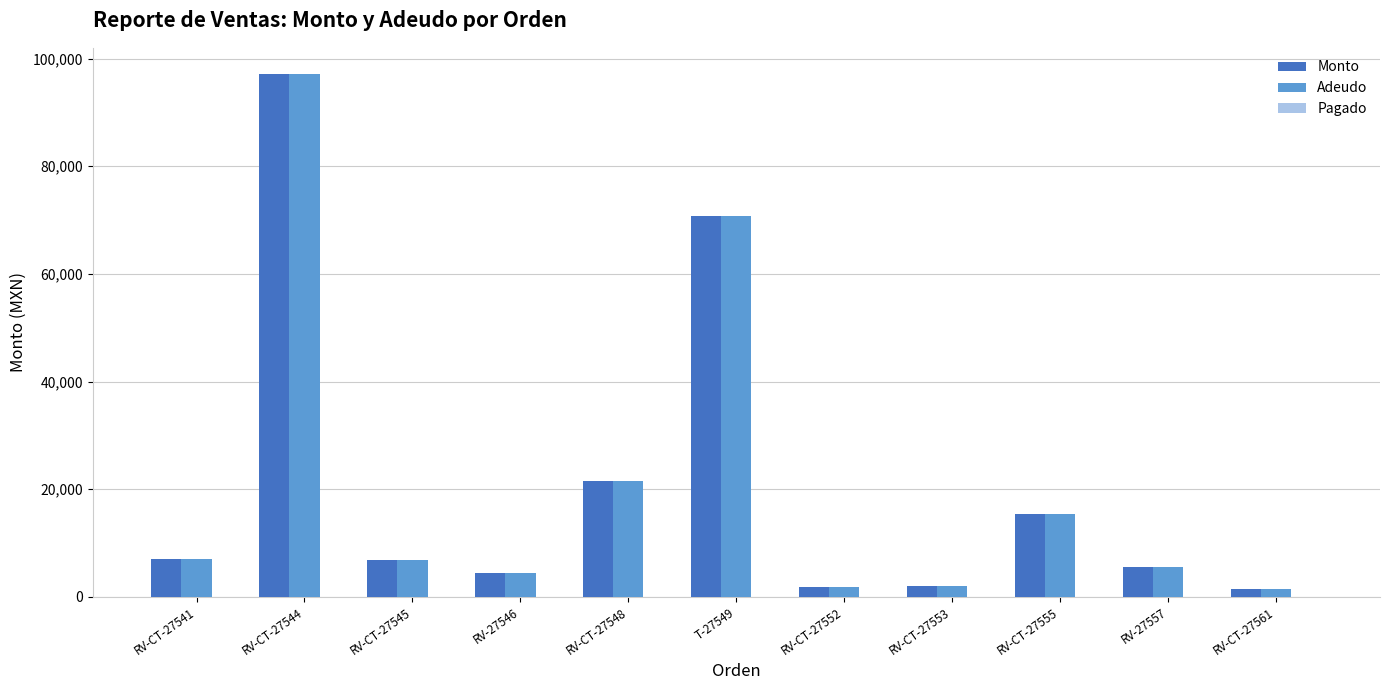

At which category is the sum across all series the highest?

RV-CT-27544